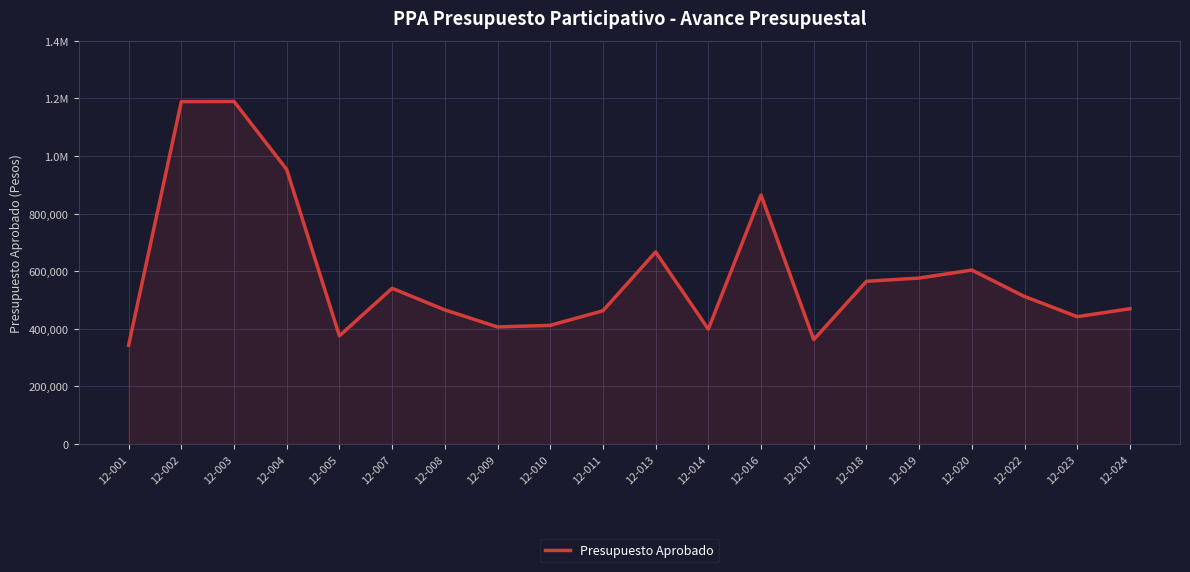

Reading left to right, list all the values displayed in this chart.

342822	1188402	1189073	952816	375657	540554	465657	406371	411920	462525	666644	398728	864248	362360	564880	576045	603831	512047	442043	469691